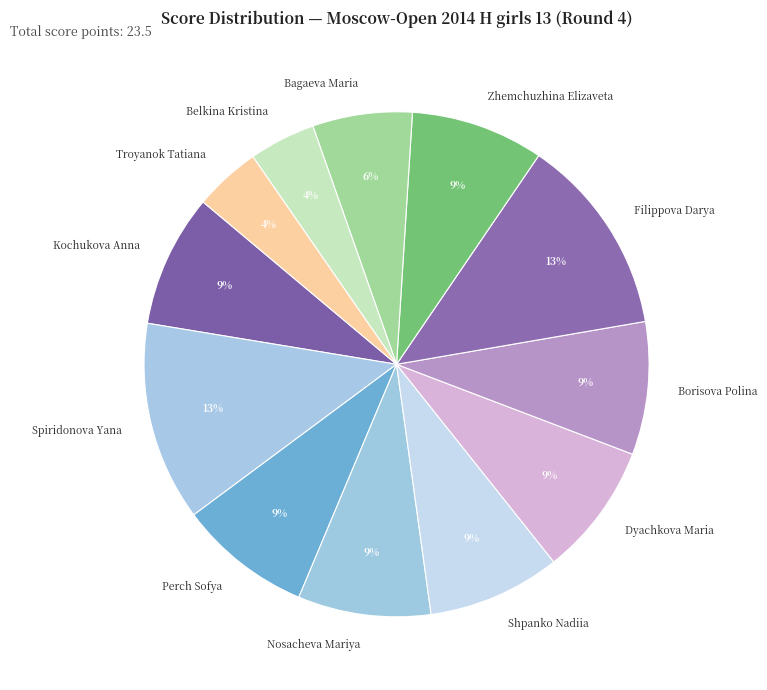

To the nearest percent, what portion does Belkina Kristina represent?

4%